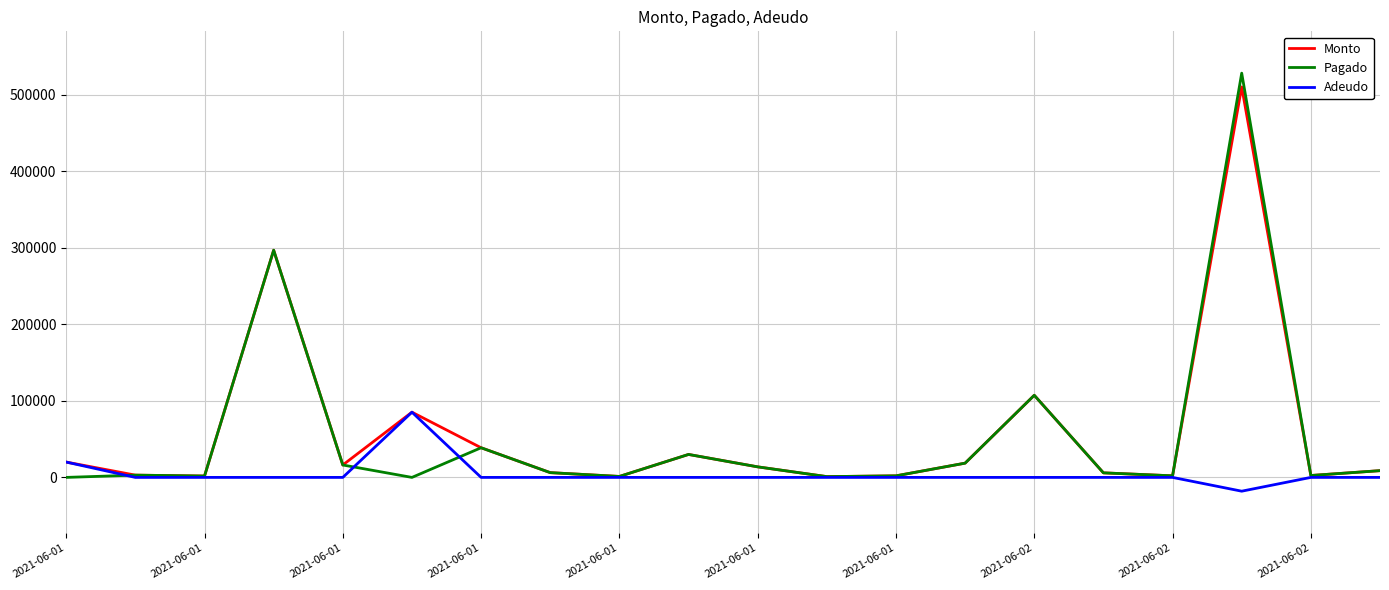

What is the greatest value displayed?

528000.0